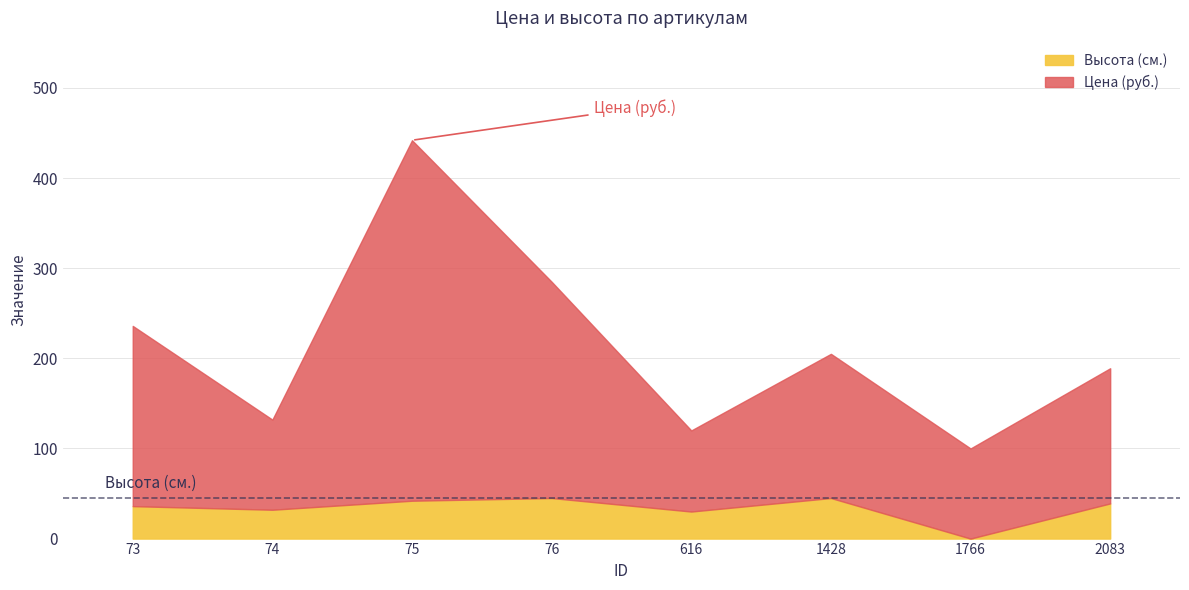

At which label does Высота (см.) reach its minimum?

1766